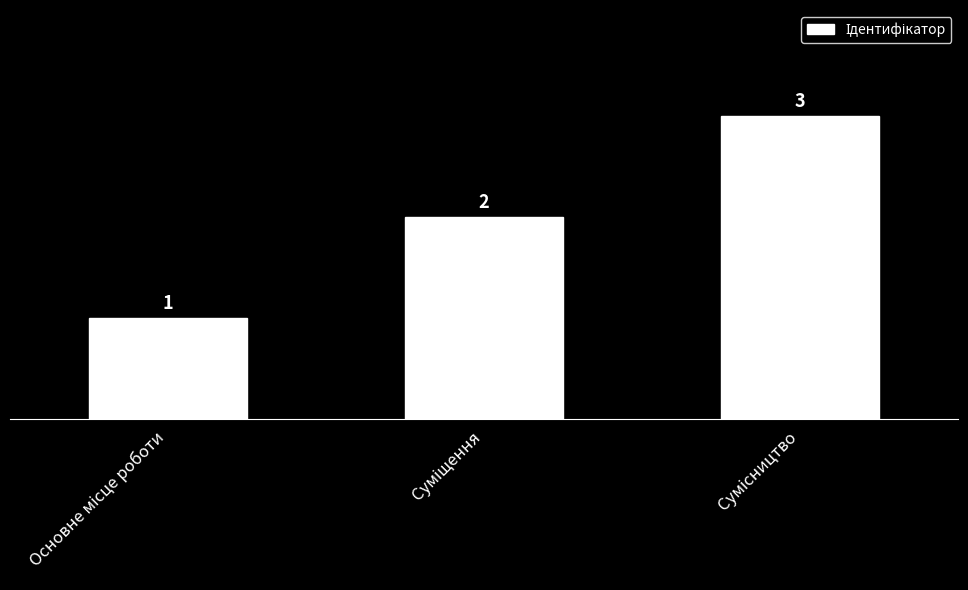

Count the number of data series in this chart.

1